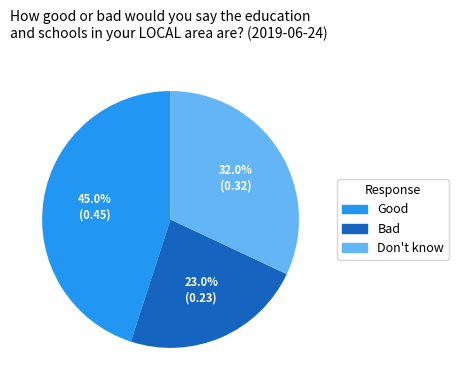

Does Good account for over 50% of the chart?

No